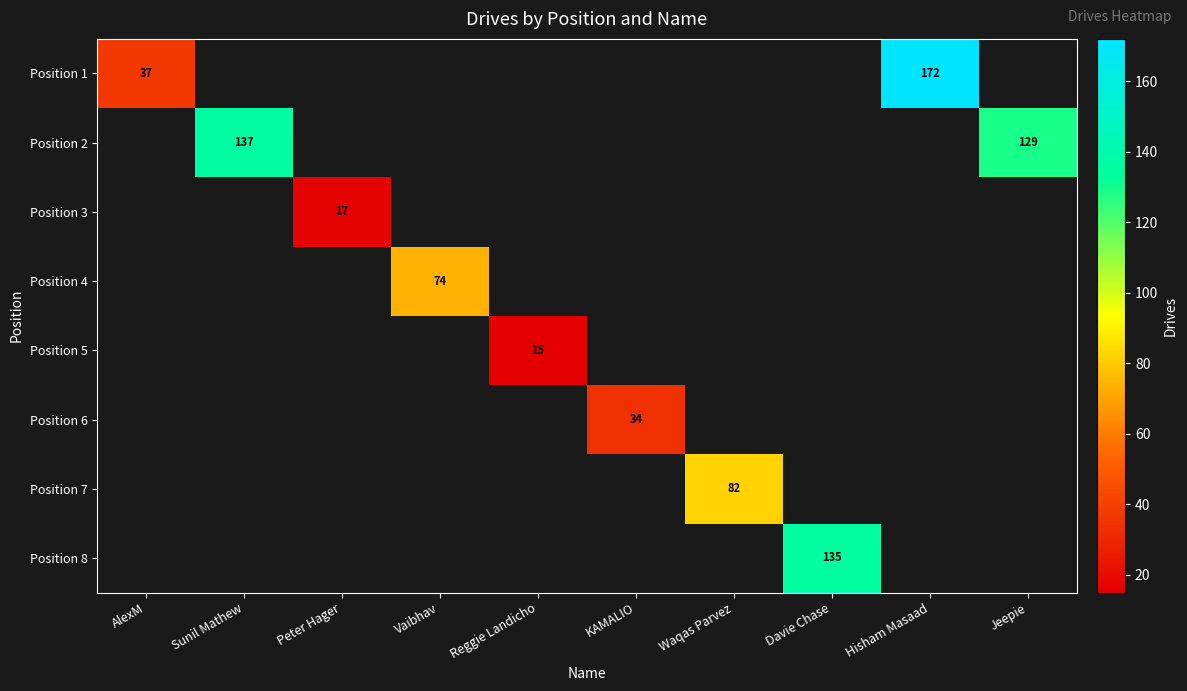

Which category has the lowest value across all series?

Reggie Landicho